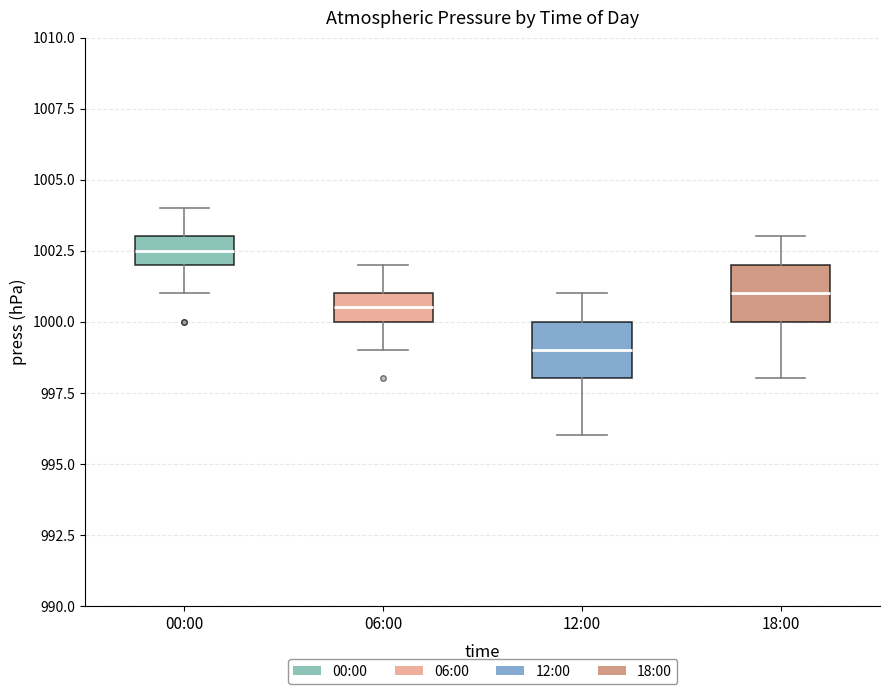

Where is the lower edge of the box for 12:00 on the y-axis? The values are not printed on the chart, so give them approximately, as read against the axis.

998.0